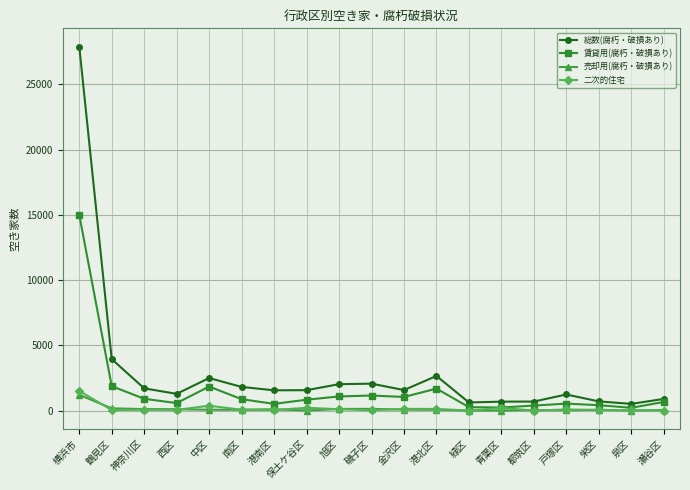

Where do 売却用(腐朽・破損あり) and 二次的住宅 first cross each other?

横浜市 and 鶴見区